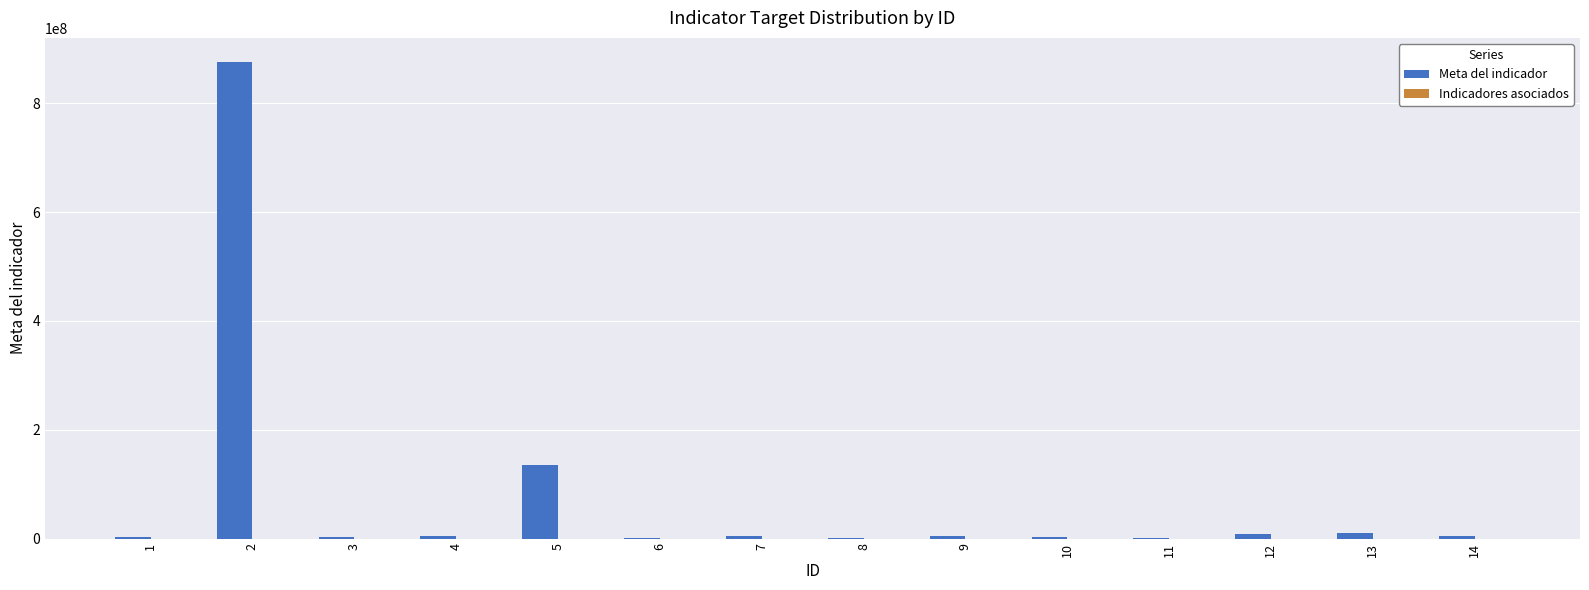

What is the greatest value displayed?

876592159